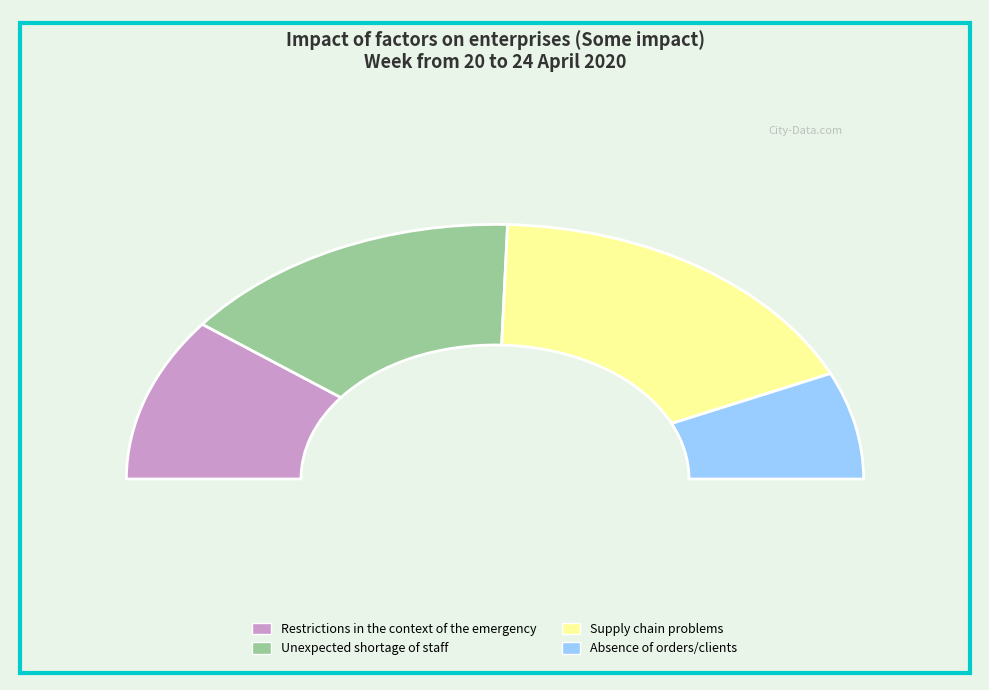

To the nearest percent, what is the combined percentage of Supply chain problems and Absence of orders/clients?

49%